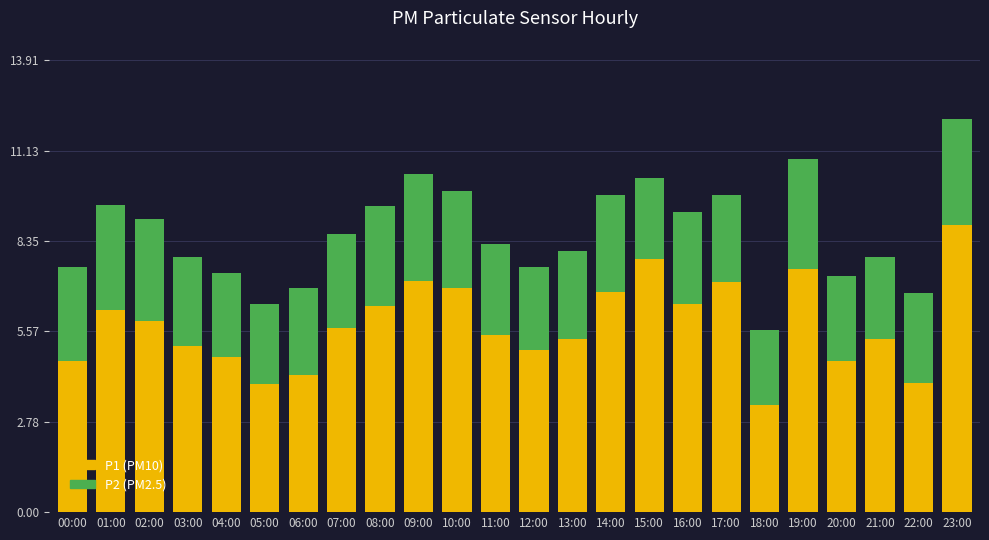

True or false: P1 (PM10) has a value of 6.8 at 14:00.

True